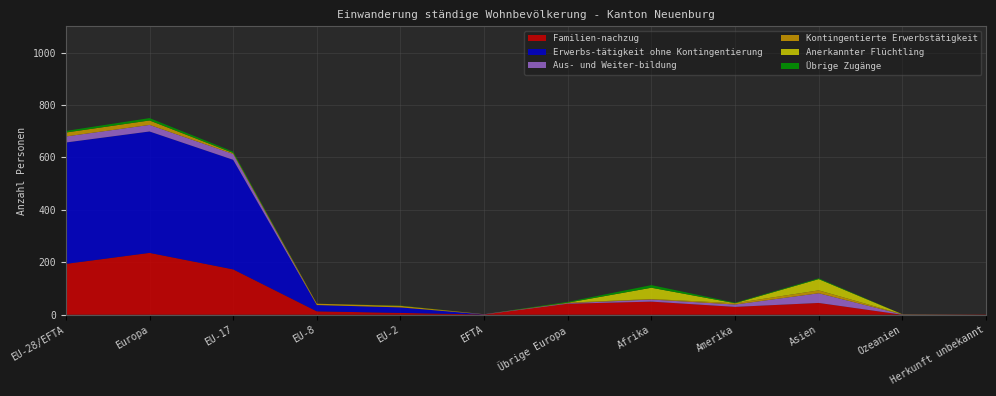

Reading left to right, list all the values displayed in this chart.

Familien-nachzug: 194	236	173	13	7	1	42	50	30	45	0	1
Erwerbs-tätigkeit ohne Kontingentierung: 463	463	418	24	21	0	0	0	0	0	0	0
Aus- und Weiter-bildung: 23	25	22	0	0	1	2	8	9	37	1	0
Kontingentierte Erwerbstätigkeit: 15	17	4	5	6	0	2	2	5	11	1	0
Anerkannter Flüchtling: 0	0	0	0	0	0	0	43	0	43	0	0
Übrige Zugänge: 6	9	5	0	1	0	3	10	2	3	0	0